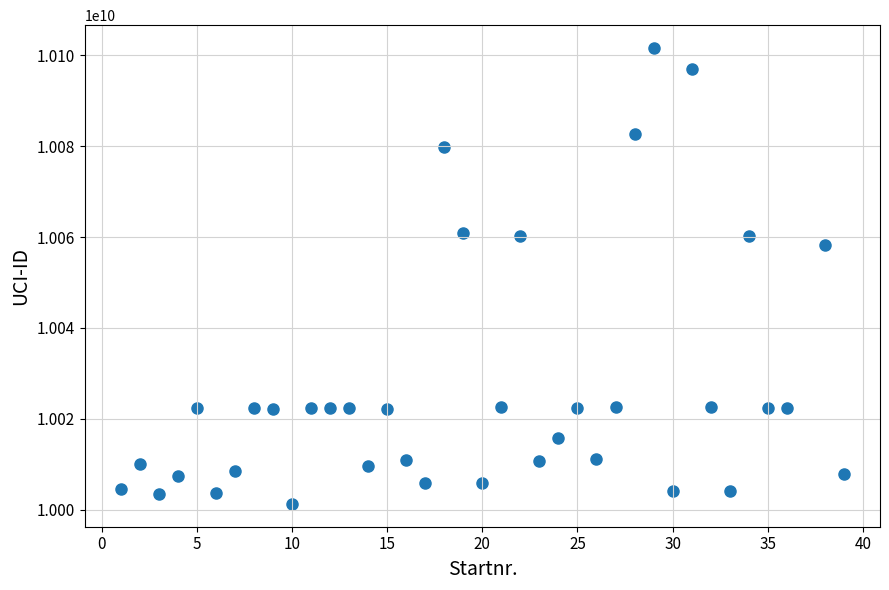

What Y value in the scatter plot is closest to 10051442013?

10058360133